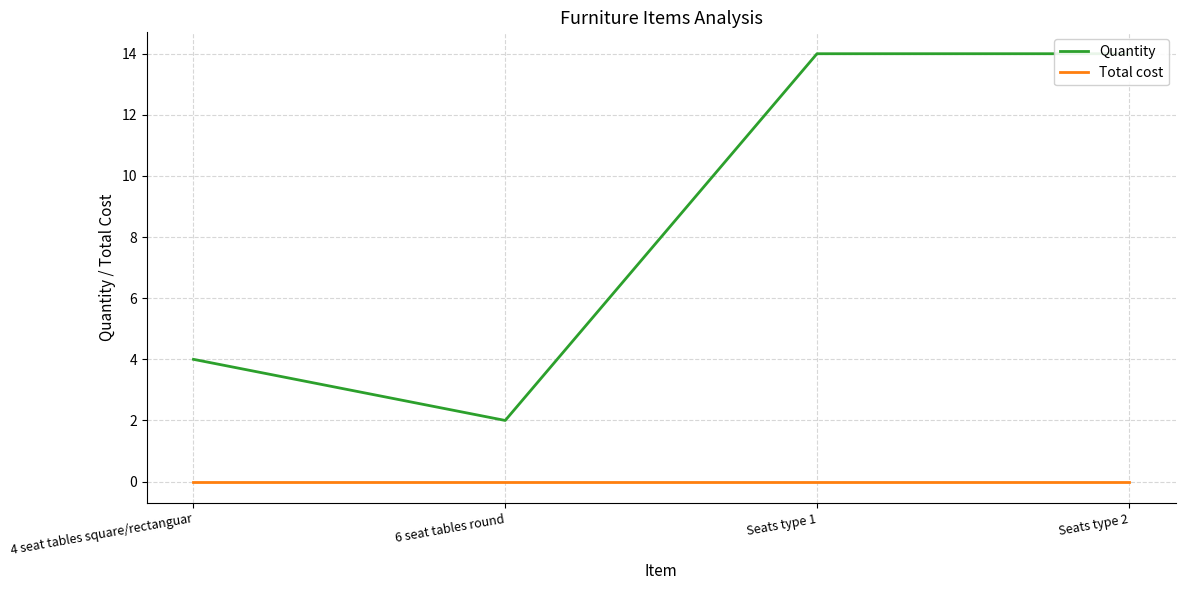

The value of Quantity at 6 seat tables round is 2. True or false?

True